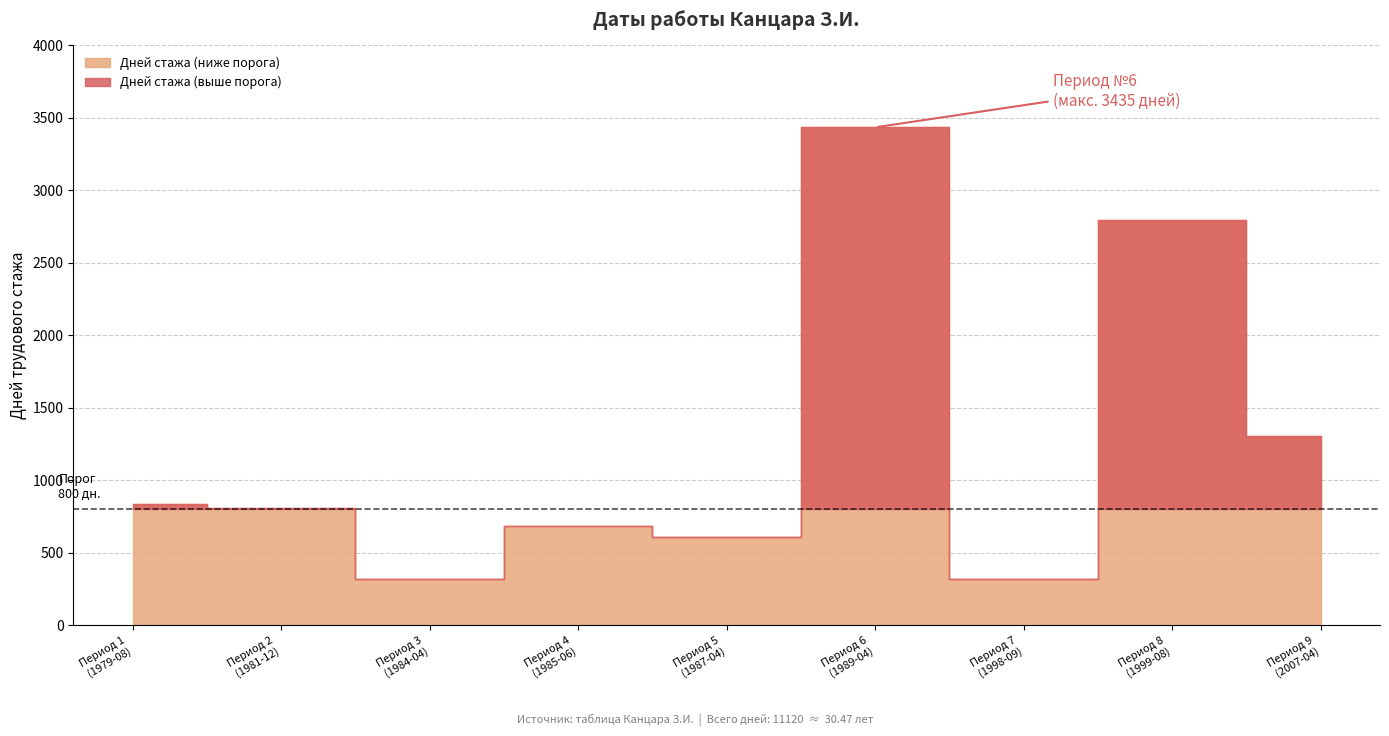

The value at 3 is 322. True or false?

True